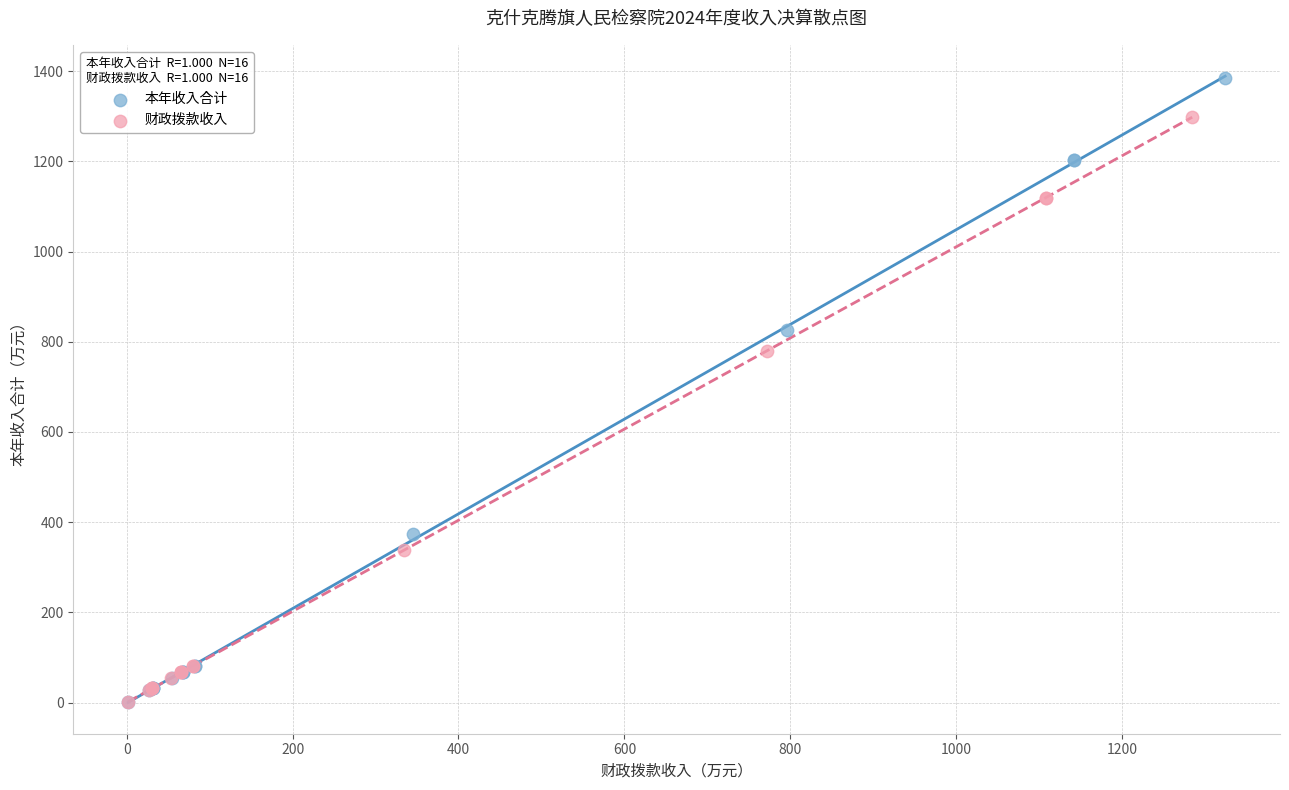

Which series contains the highest Y value?

本年收入合计